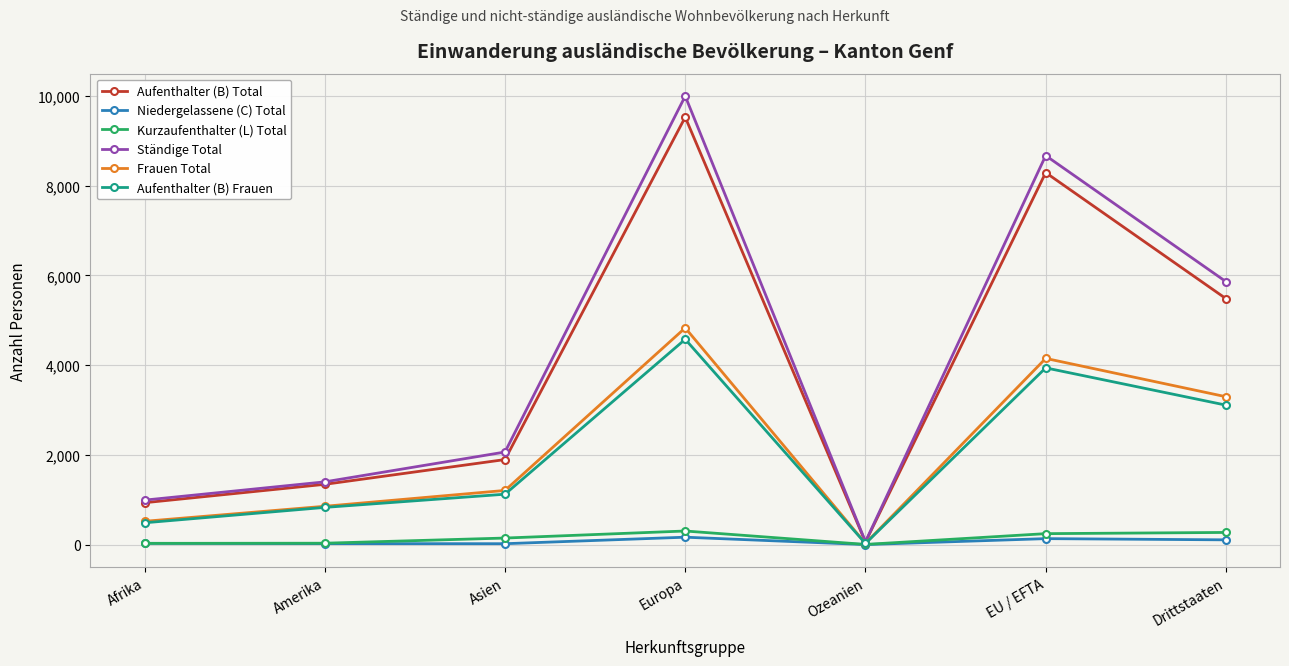

What is the value of the Ständige Total point at the 5th from the left?

65